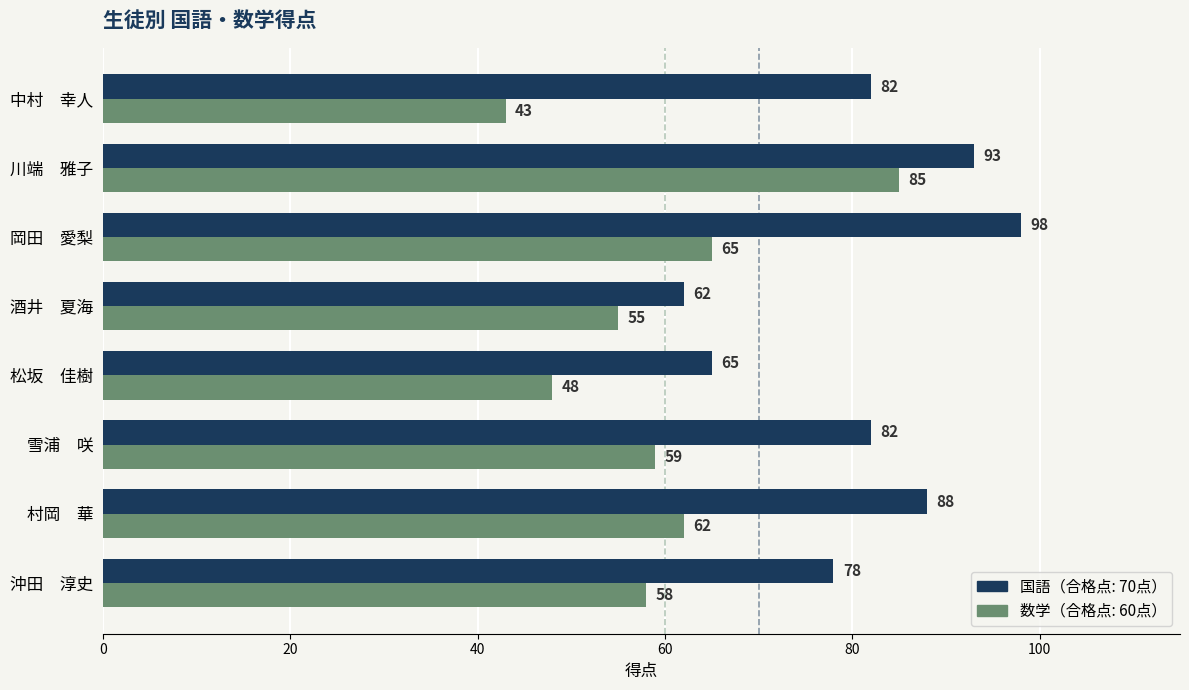

Which label corresponds to the smallest value in the chart?

中村　幸人